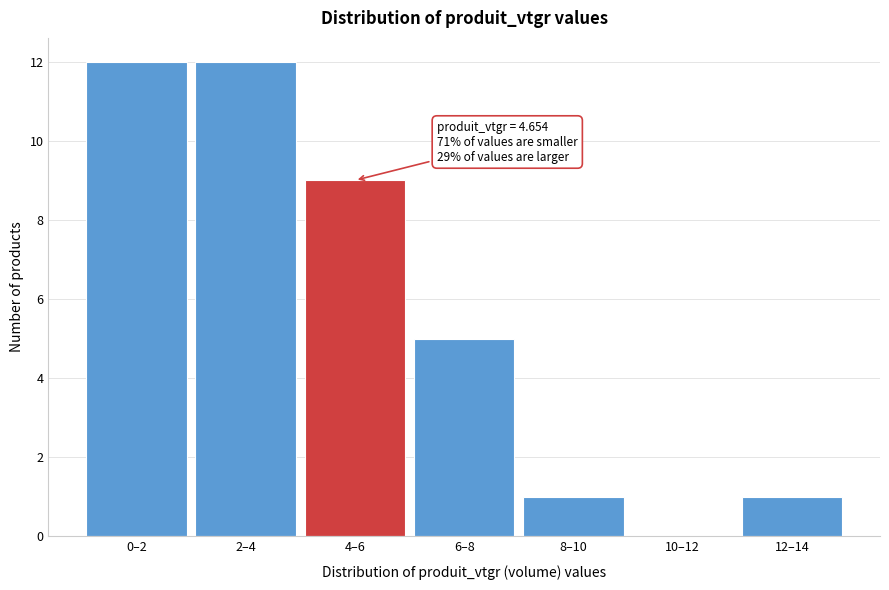

Reading left to right, extract all data points from this chart.

0–2=12	2–4=12	4–6=9	6–8=5	8–10=1	10–12=0	12–14=1